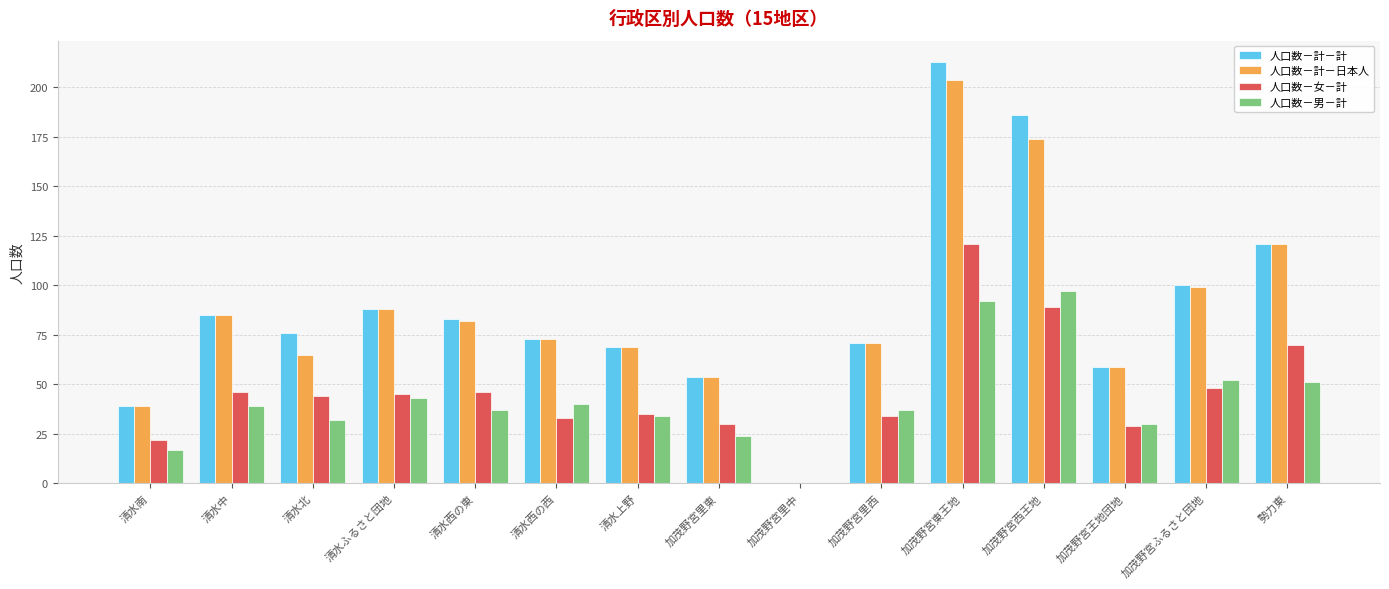

What is the sum of all 人口数－男－計 values?

625